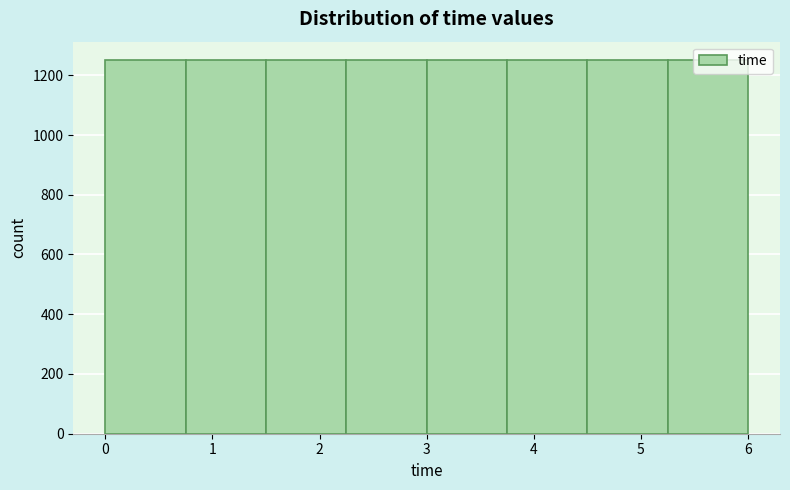

Reading left to right, transcribe this chart: for each bar, give the range it covers on the x-axis and its height. Neither the bar edges nor the heights are printed on the chart, so give them approximately, as read against the axes.

0.0 to 0.7: 1260
0.7 to 1.5: 1260
1.5 to 2.2: 1260
2.2 to 3.0: 1260
3.0 to 3.7: 1260
3.7 to 4.5: 1260
4.5 to 5.2: 1260
5.2 to 6.0: 1260